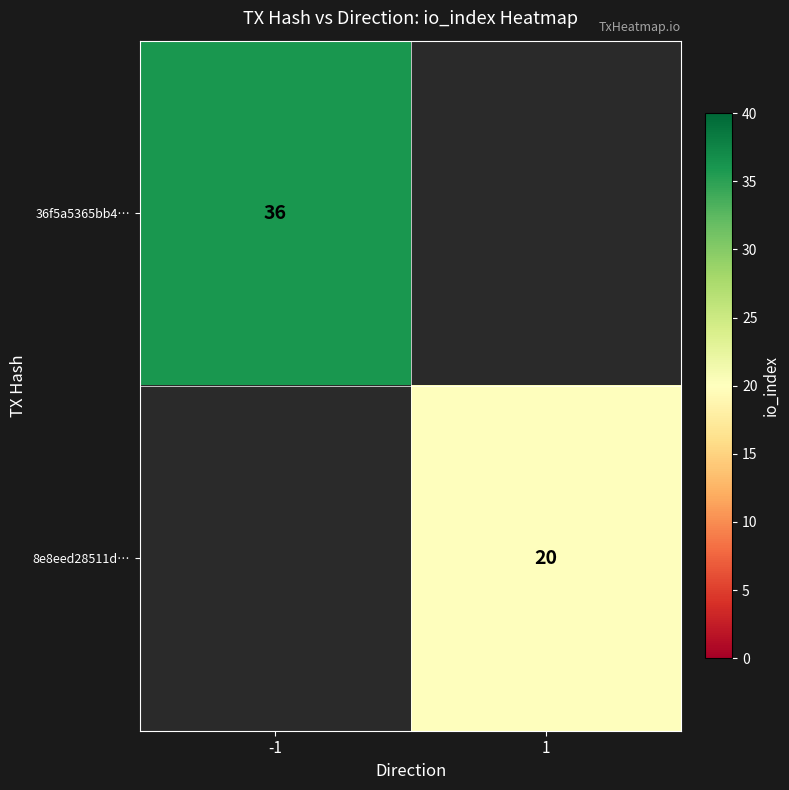

The value of 8e8eed28511d… at 1 is 20. True or false?

True